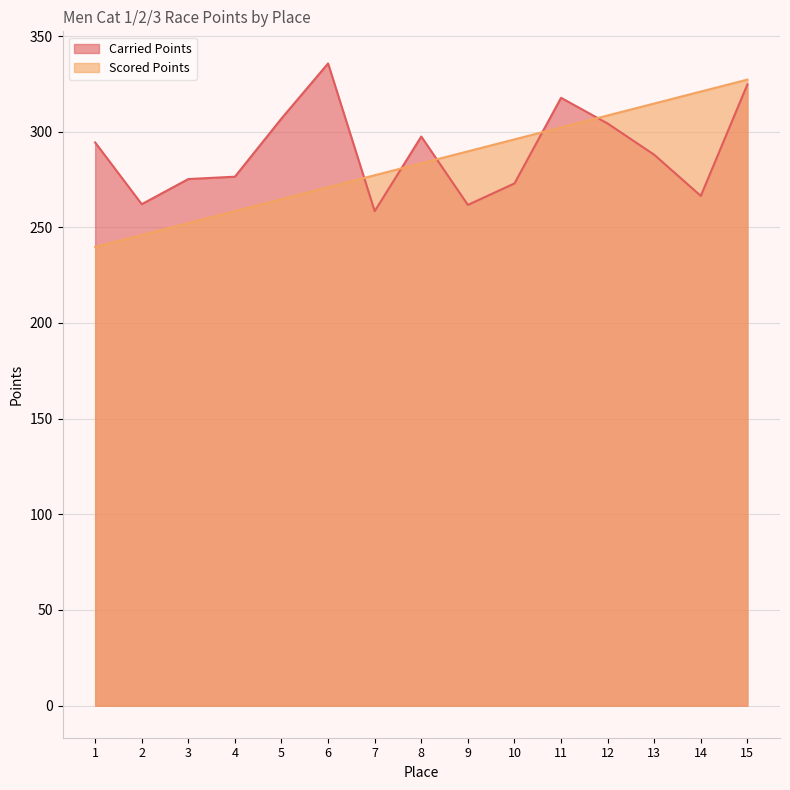

At which label is Scored Points closest to 283?

8